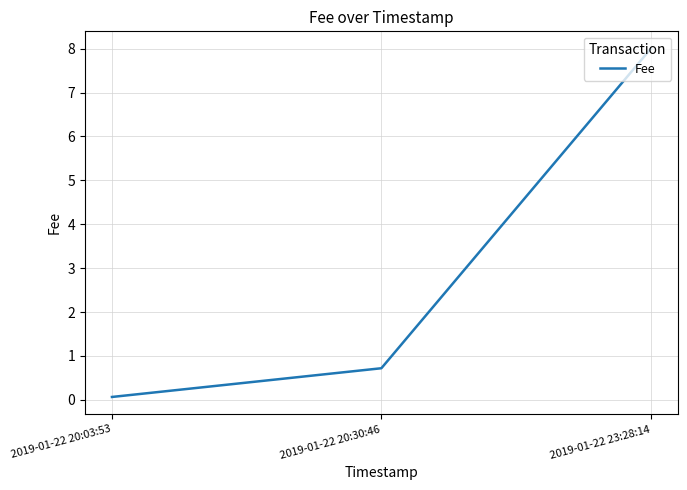

The chart shows a value of 0.1 at 2019-01-22 20:03:53. True or false?

True